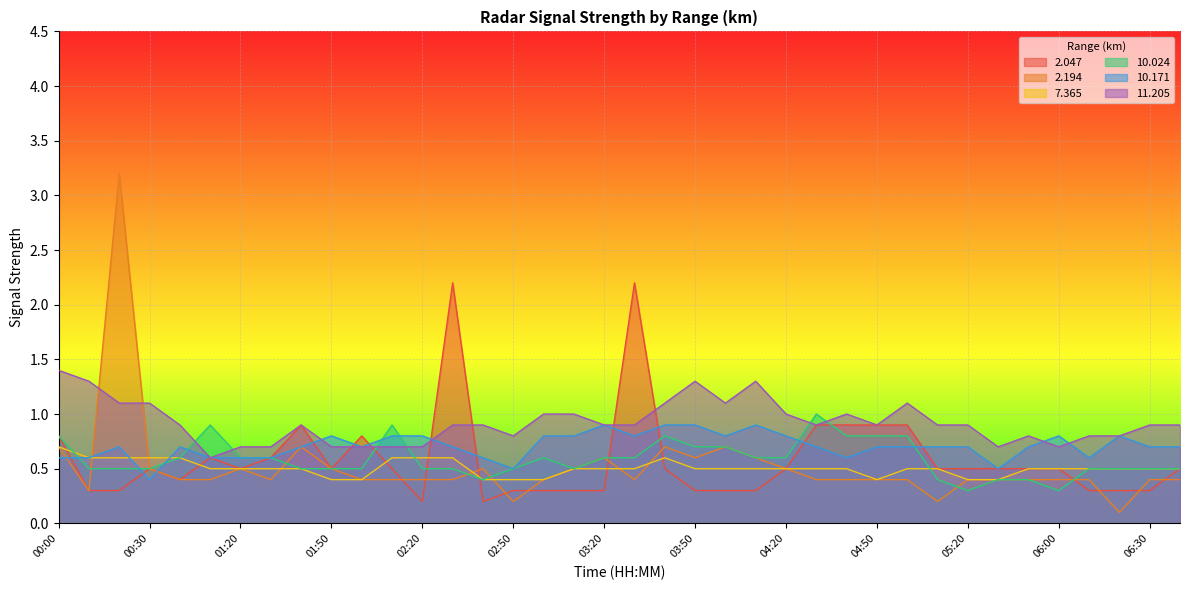

What position from the right is 02:40?

24